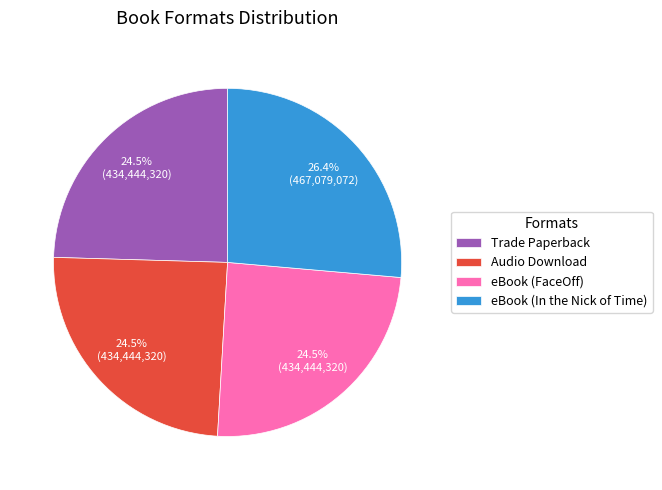

Is there a majority slice in this chart?

No